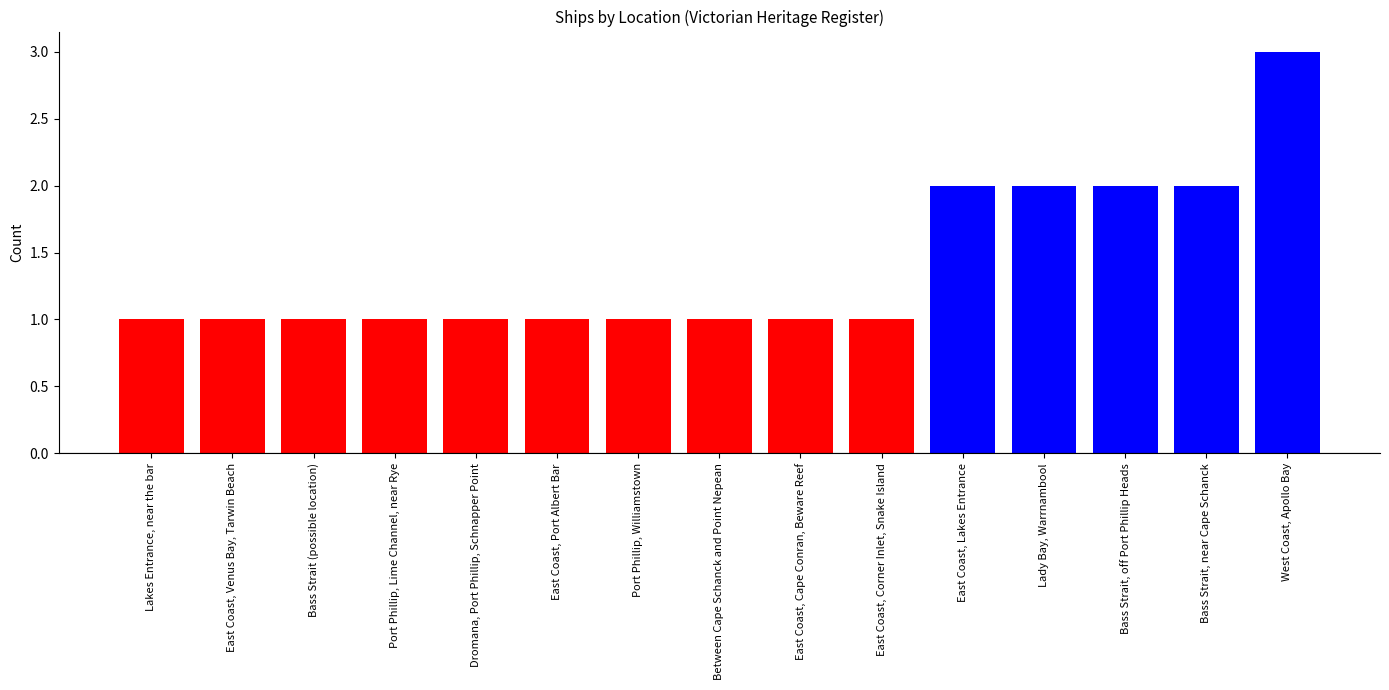

Read the value at Bass Strait, off Port Phillip Heads.

2